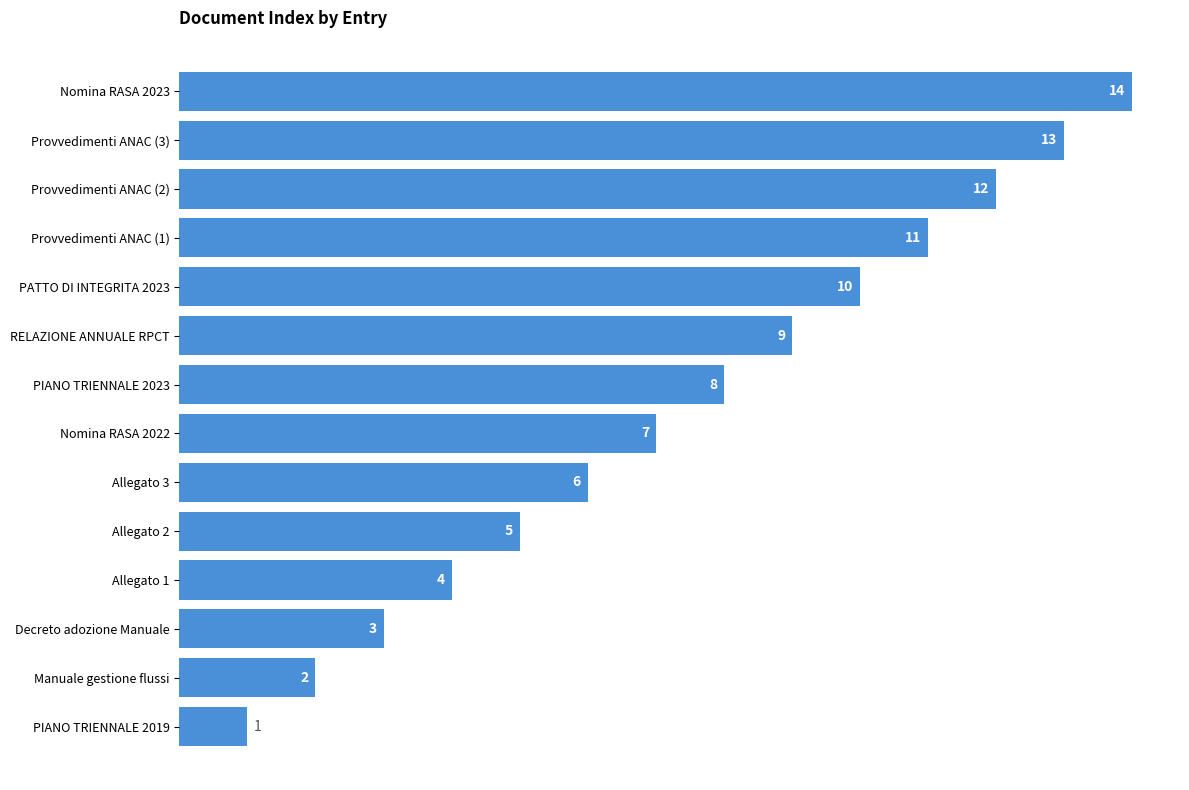

At which category does the chart reach its minimum across all series?

PIANO TRIENNALE 2019